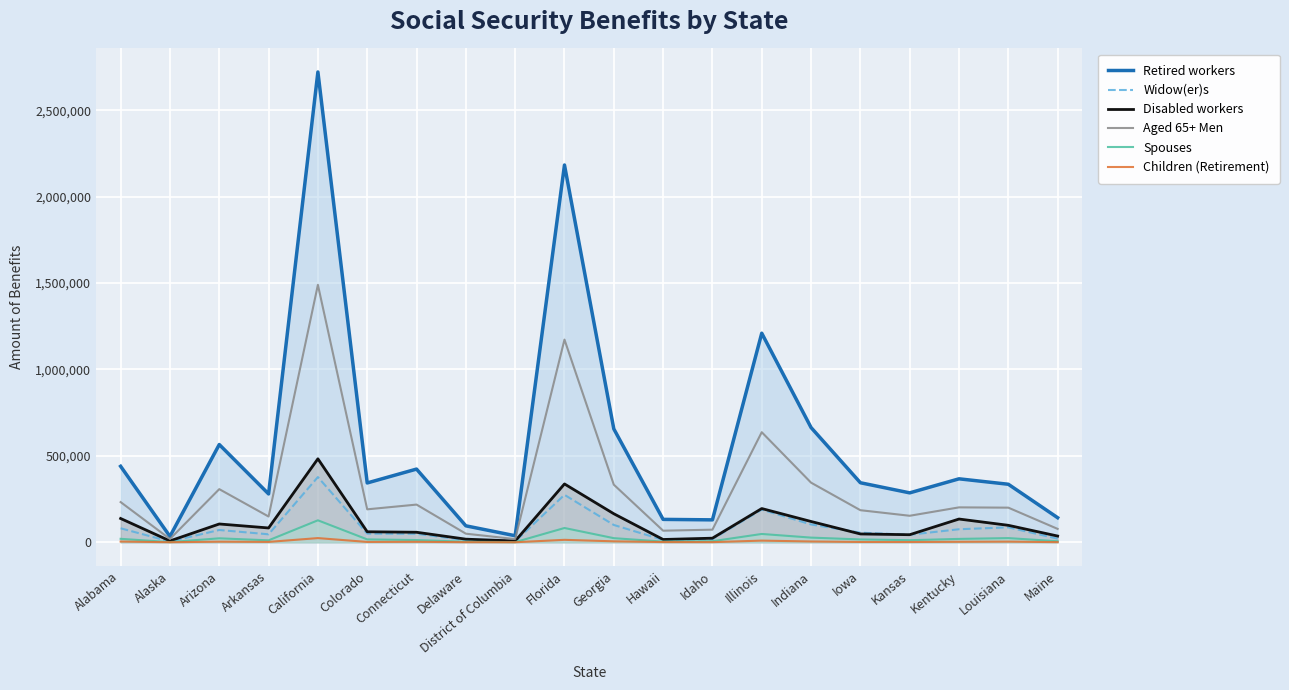

Is the value of Children (Retirement) at Indiana greater than the value of Aged 65+ Men at Connecticut?

No